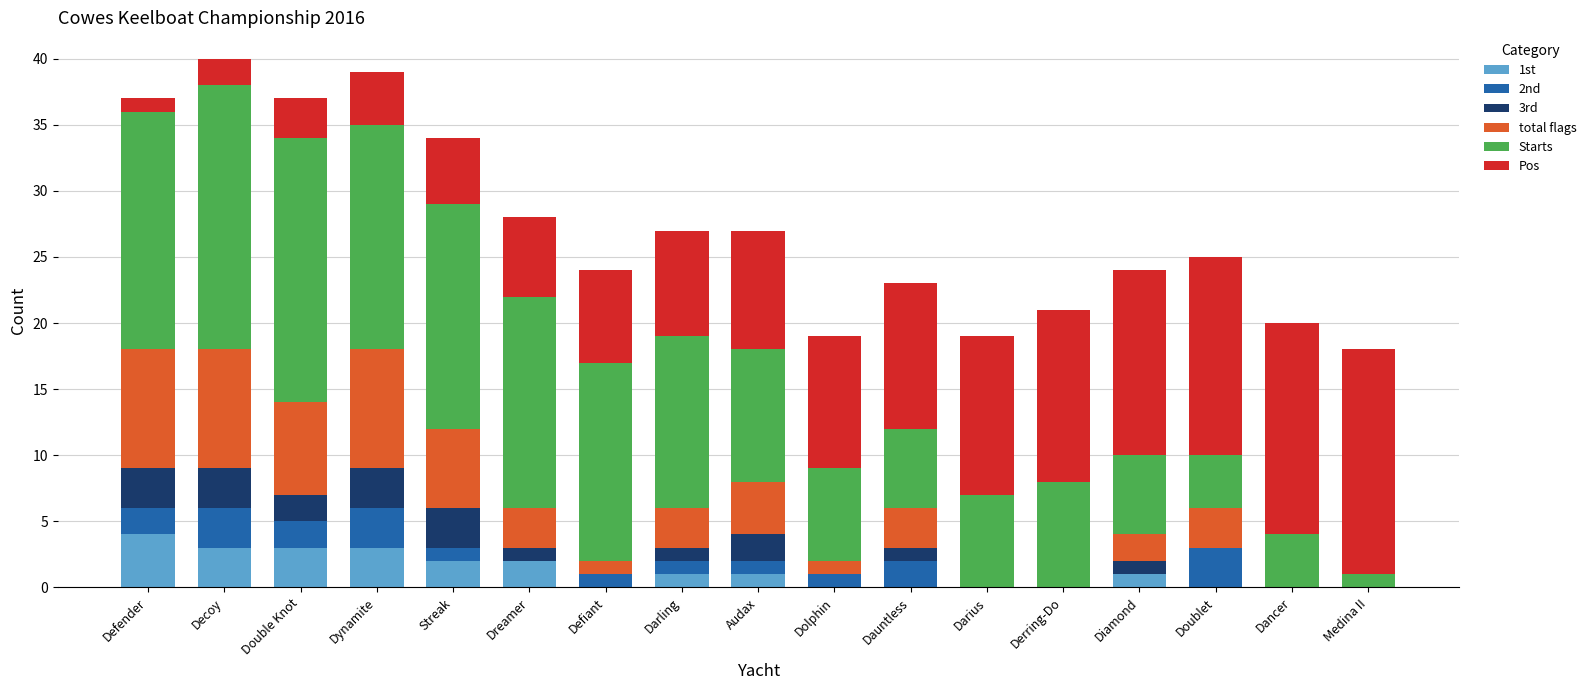

What is the total value across all series at Derring-Do?

21